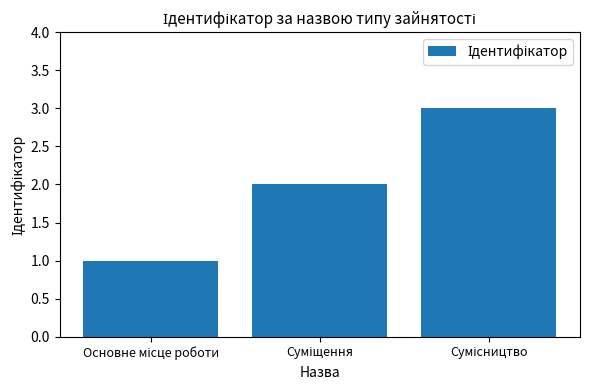

What is the greatest value displayed?

3